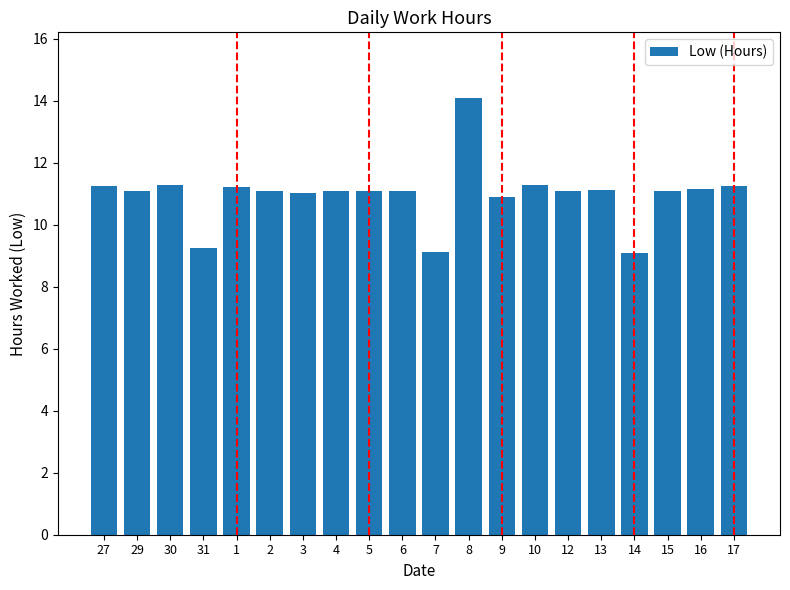

What is the greatest value displayed?

14.1